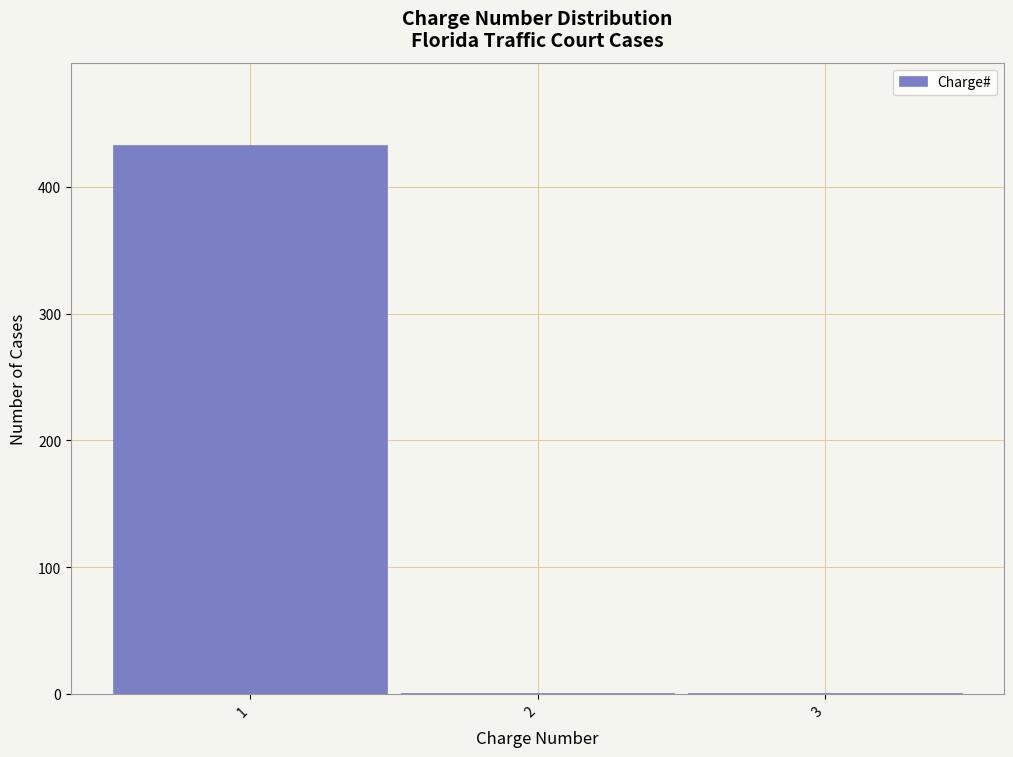

Reading left to right, list every bar in this chart as the range it spans on the x-axis followed by its height. The values are not printed on the chart, so give them approximately, as read against the axis.

0.5 to 1.5: 430
1.5 to 2.5: under 10
2.5 to 3.5: under 10